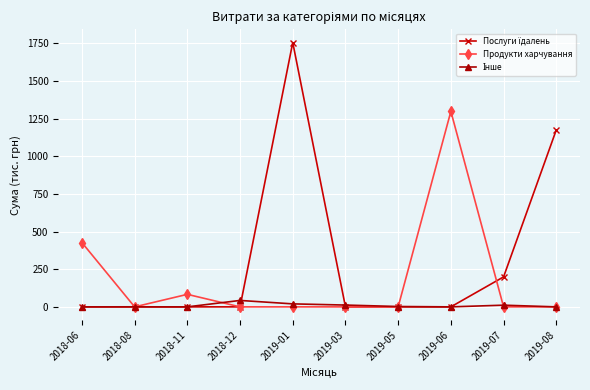

What is the label of the 1st point from the left?

2018-06